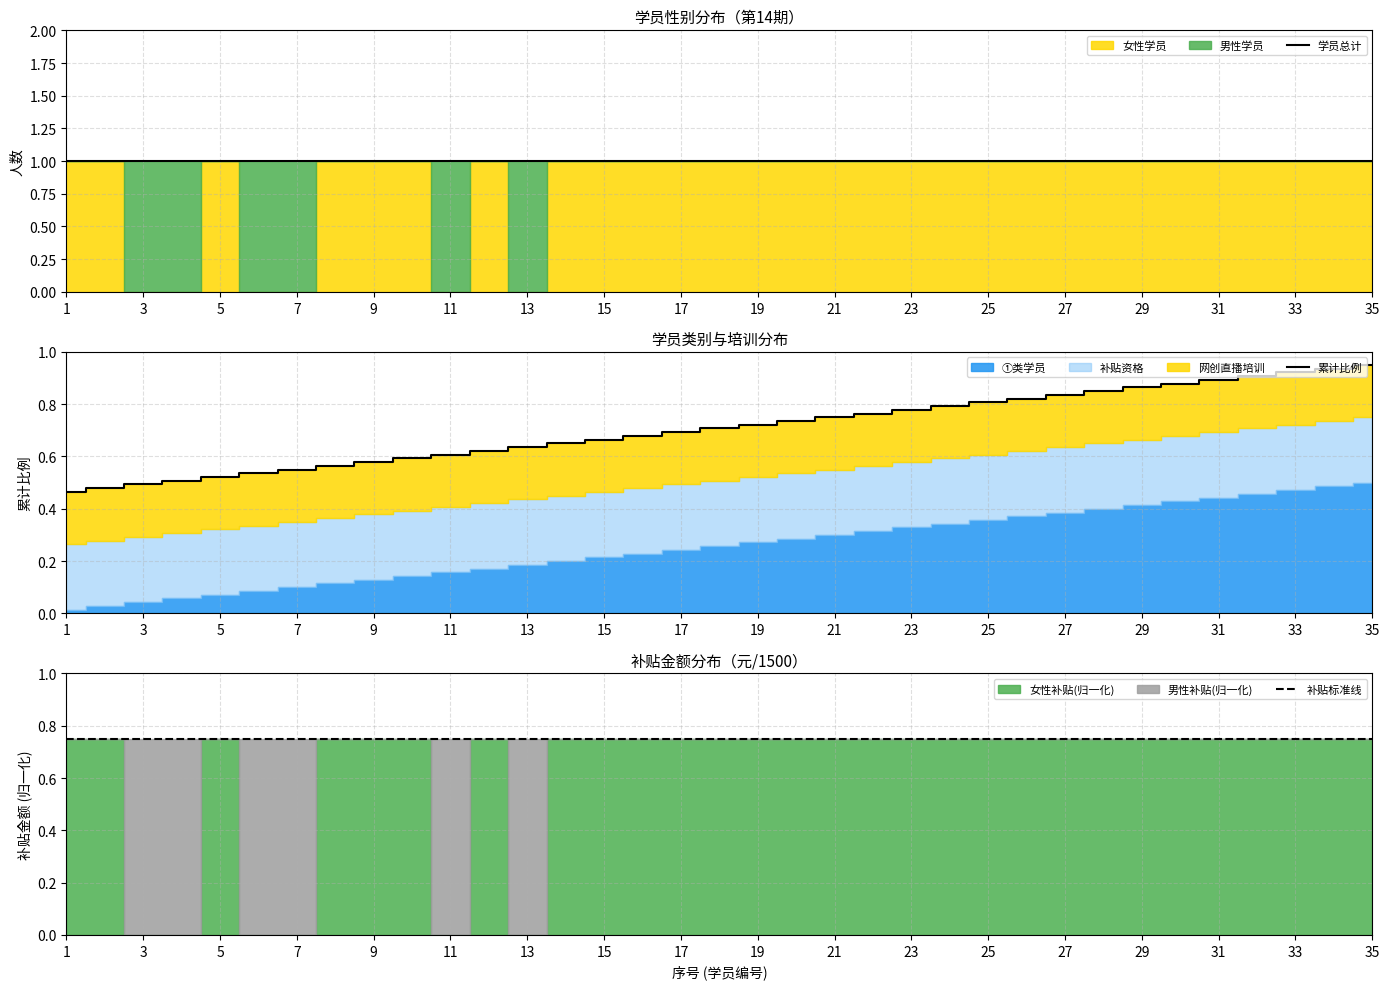

True or false: 补贴标准线 has a value of 0.5 at 11.

False